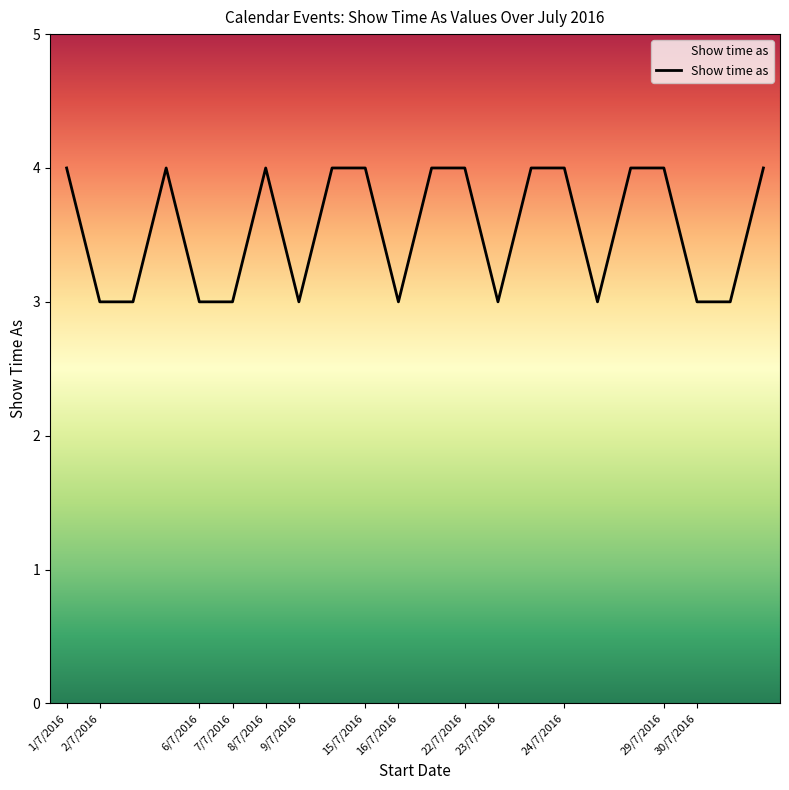

What is the smallest value displayed?

3